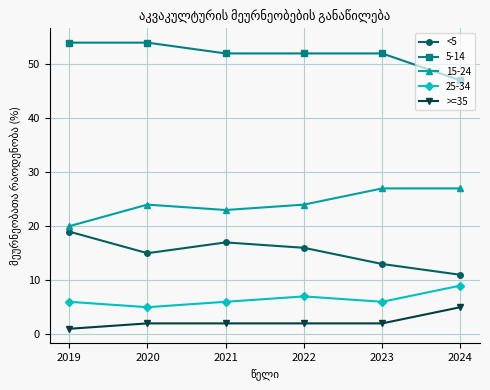

At how many categories does at least one series exceed 14?

6